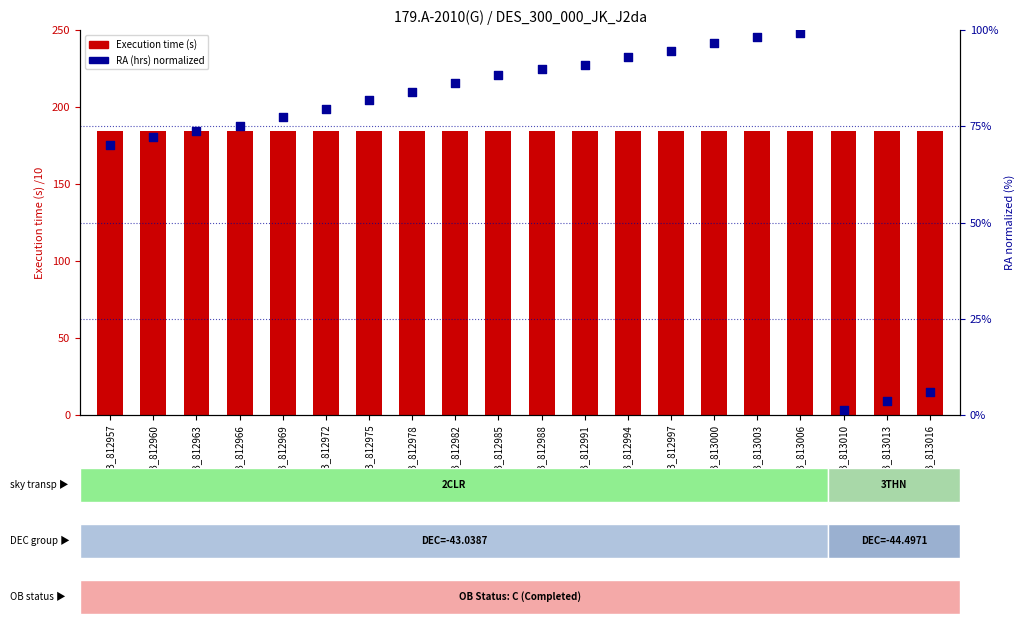

Is the value of Execution time (s) /10 at OB_812969 greater than the value of RA (hrs) normalized at OB_812997?

Yes